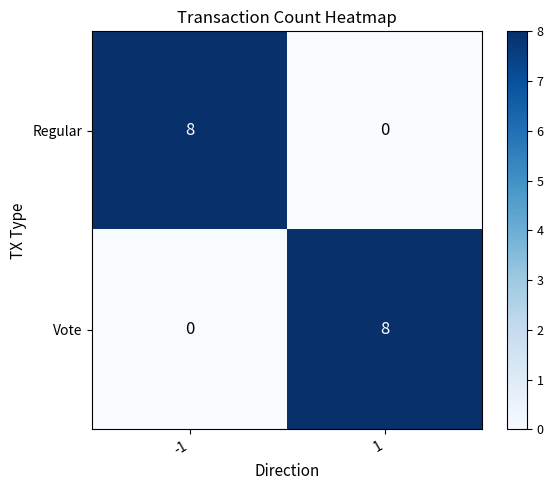

What is the greatest value displayed?

8